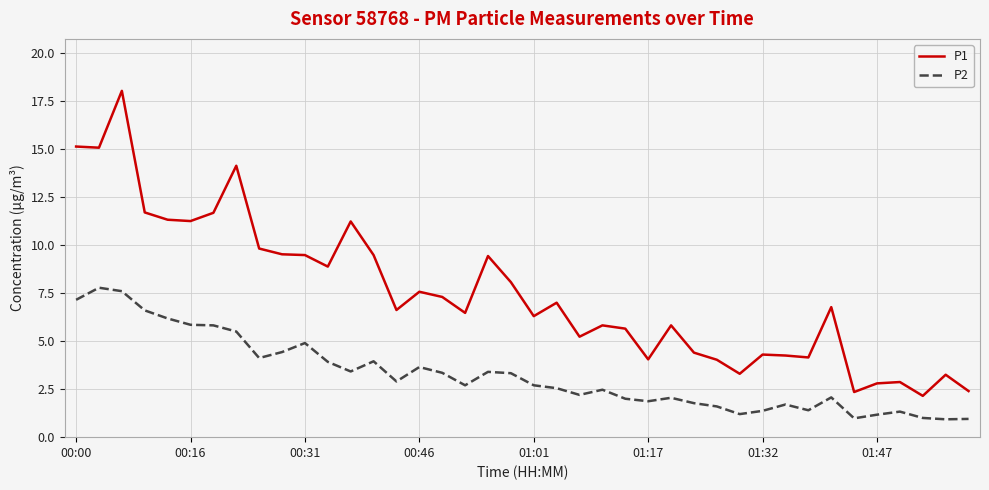

How many distinct data groups are displayed?

2